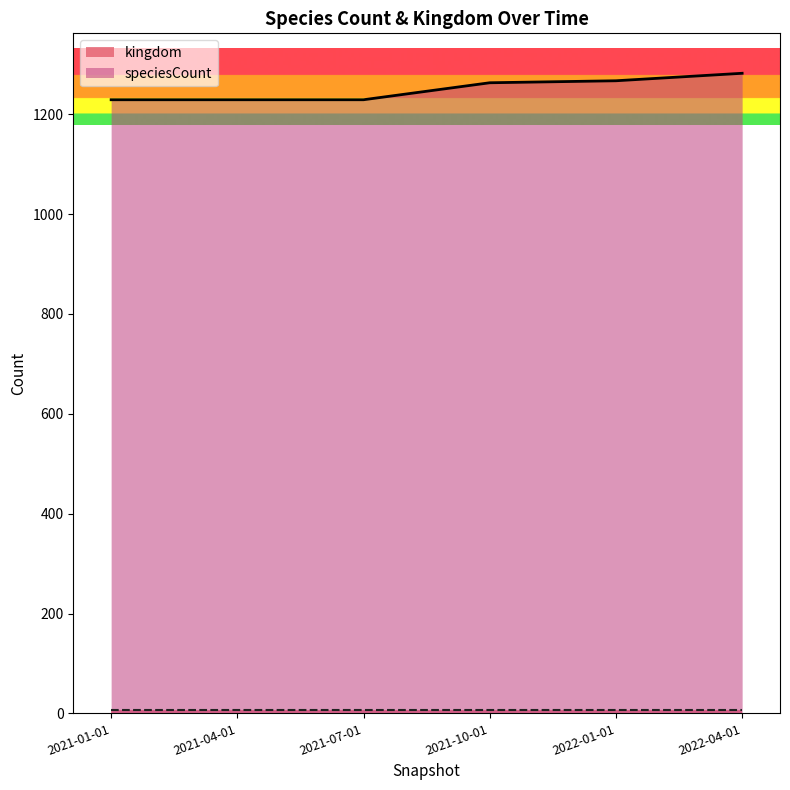

Which has a higher value, 2022-01-01 or 2021-04-01?

2022-01-01